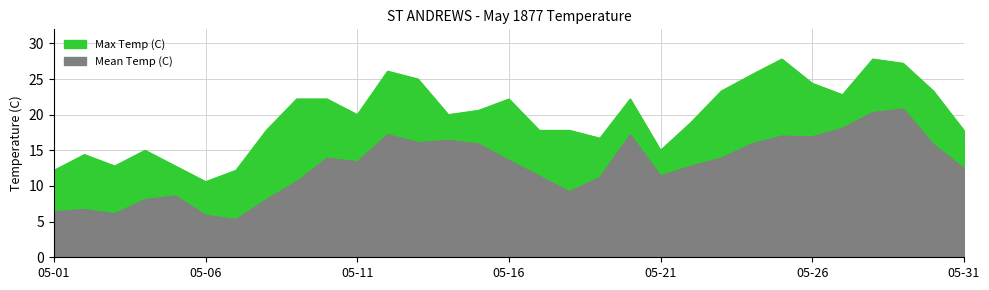

How many lines are shown in the chart?

2